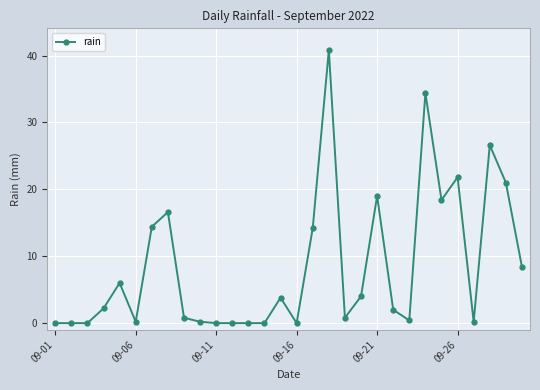

How many categories are shown in the chart?

30